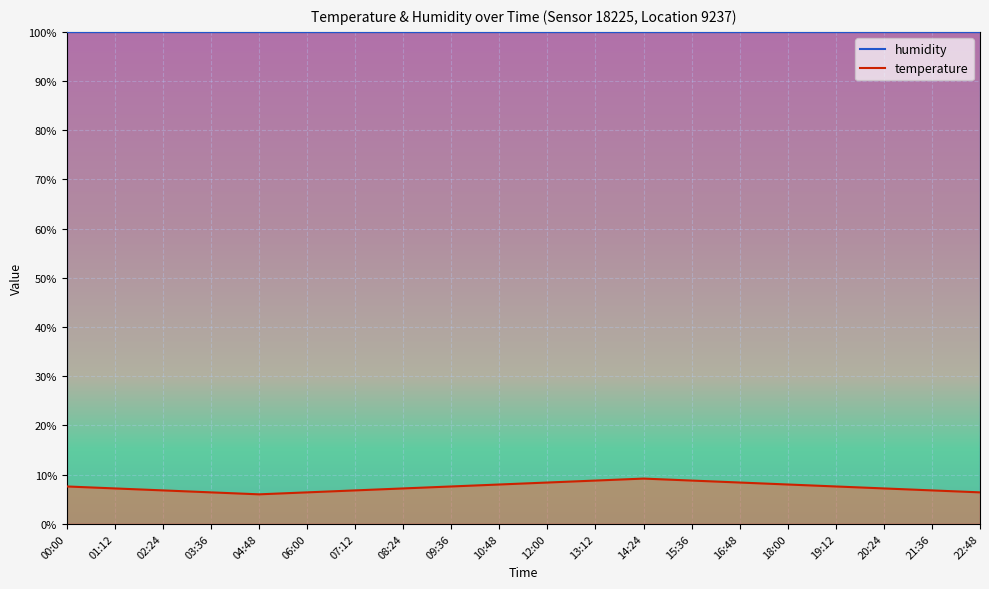

Which category has the lowest value in the humidity series?

00:00